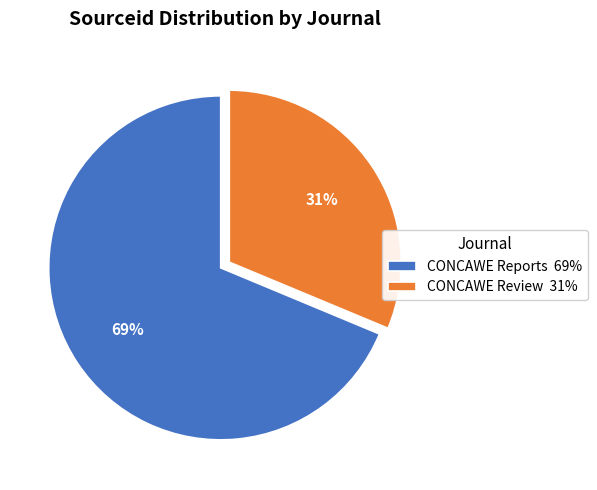

To the nearest percent, what is the combined percentage of CONCAWE Reports and CONCAWE Review?

100%